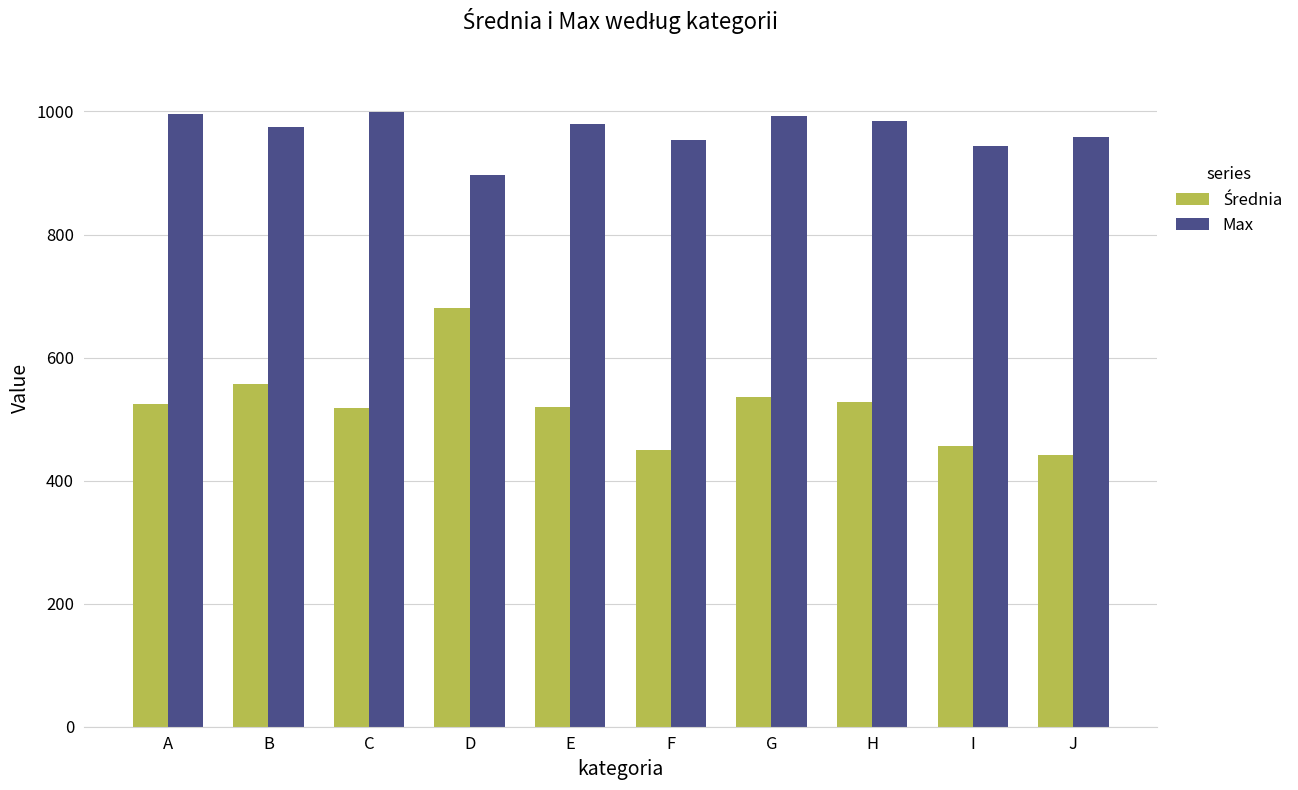

What is the maximum value shown in the chart?

998.5